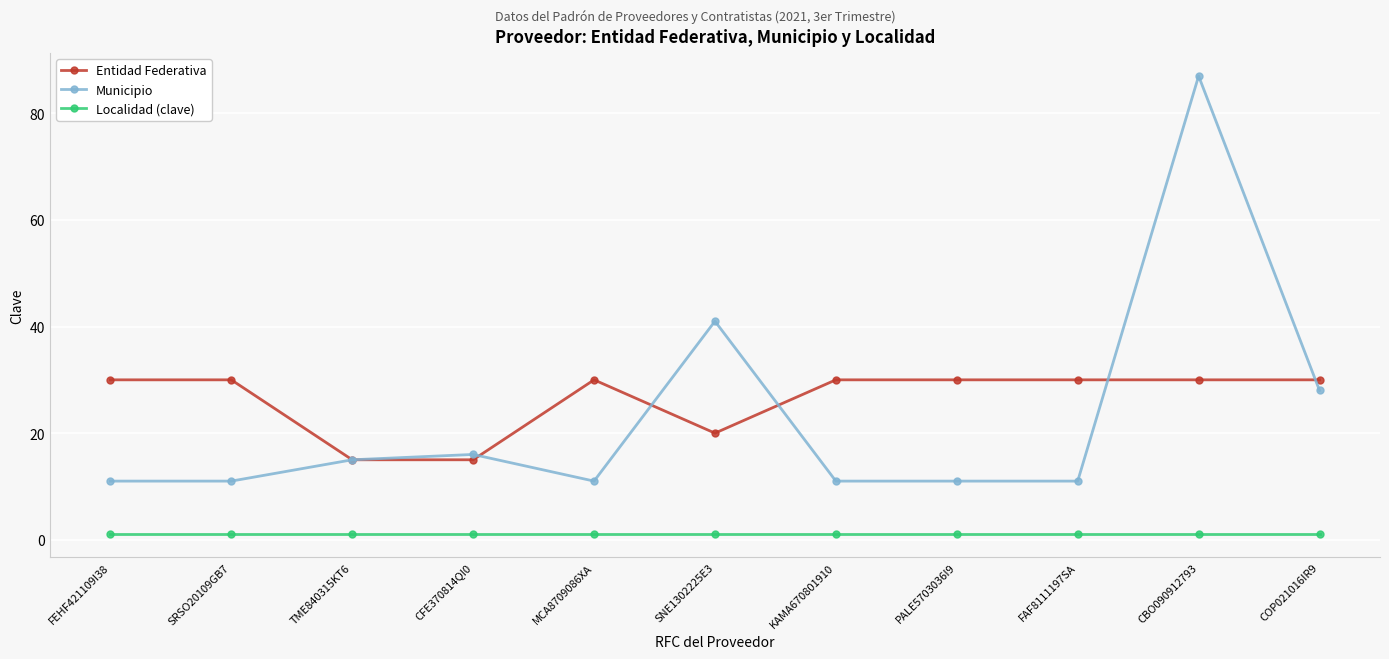

What is the label of the 11th point from the right?

FEHF421109I38